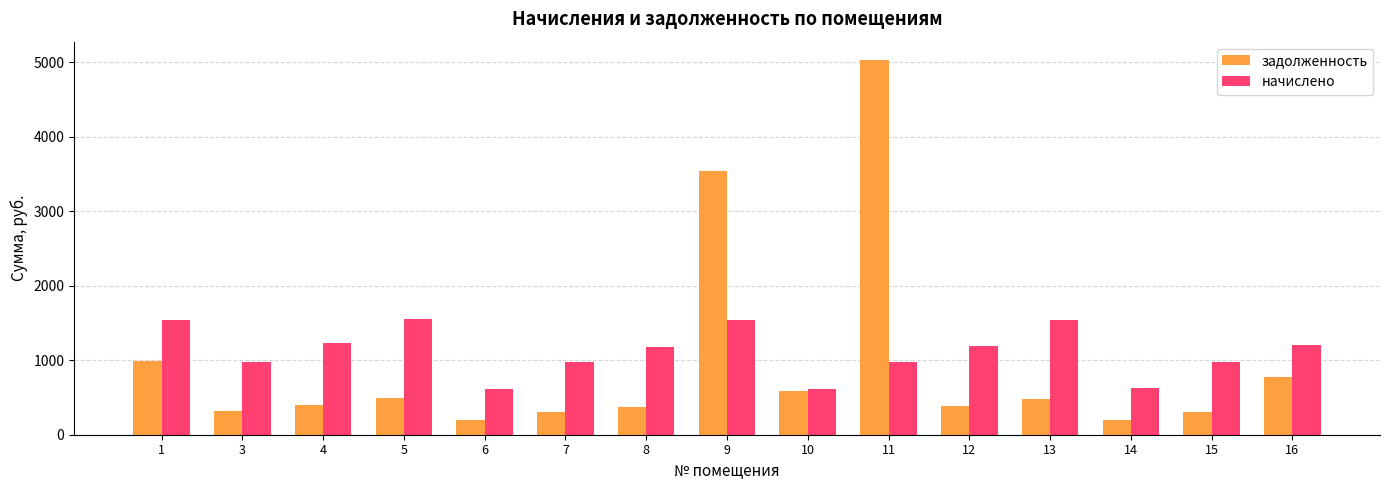

The value of начислено at 11 is 1580.5. True or false?

False